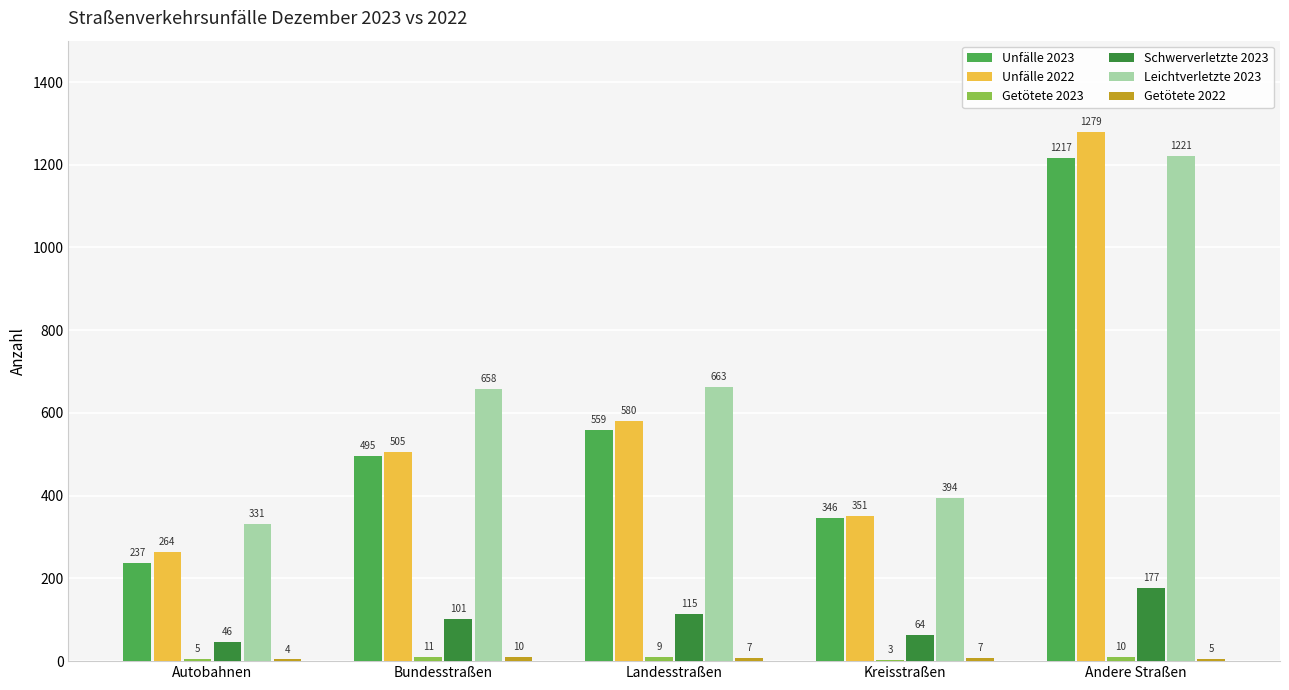

What is the maximum value shown in the chart?

1279